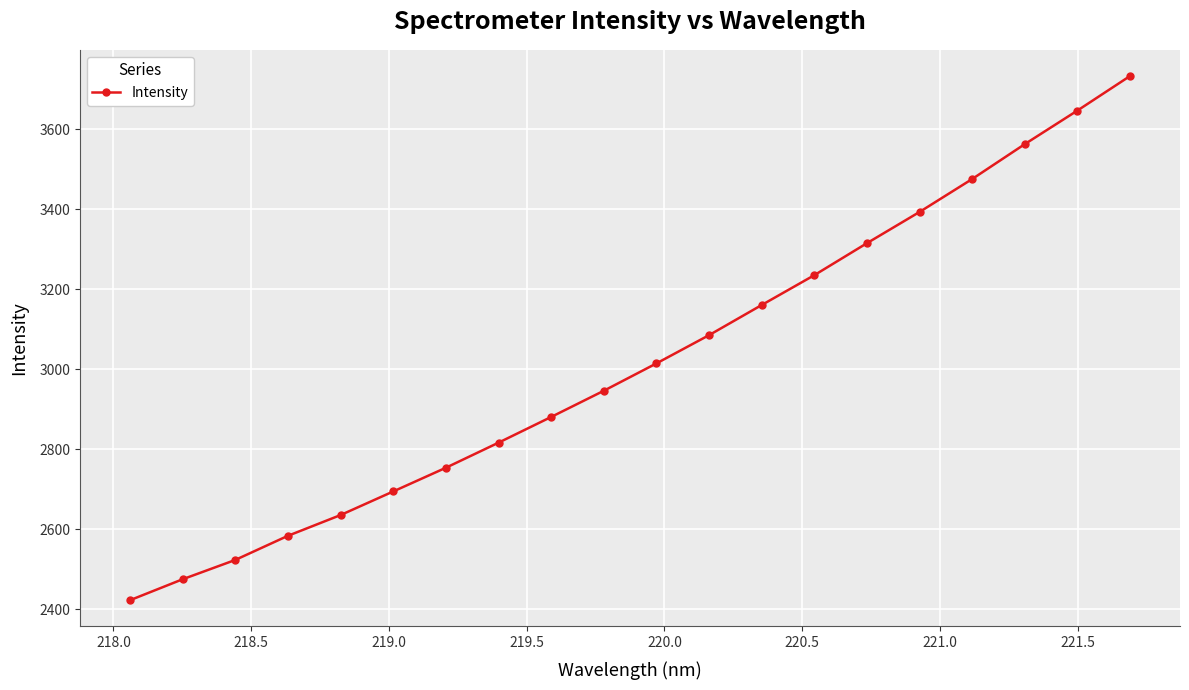

What is the greatest value displayed?

3732.9